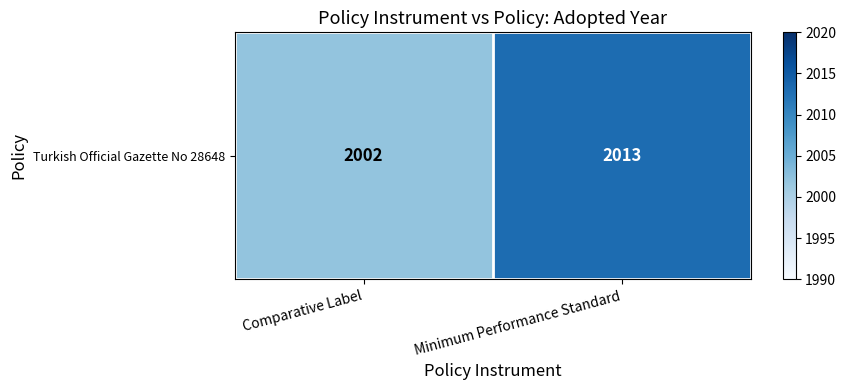

True or false: the data shows 2002 at Comparative Label.

True